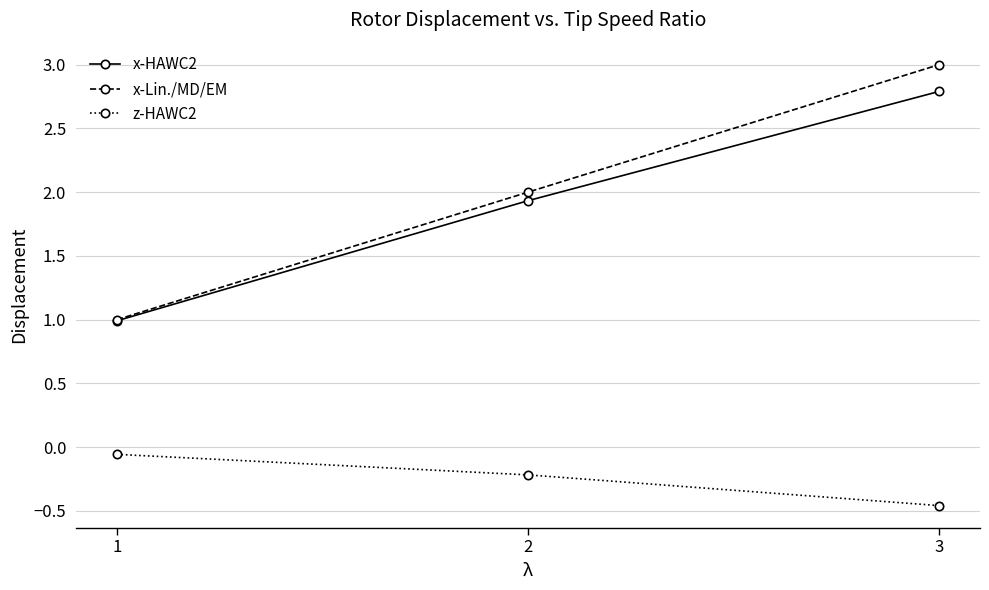

What are all the series names shown in the legend?

x-HAWC2, x-Lin./MD/EM, z-HAWC2